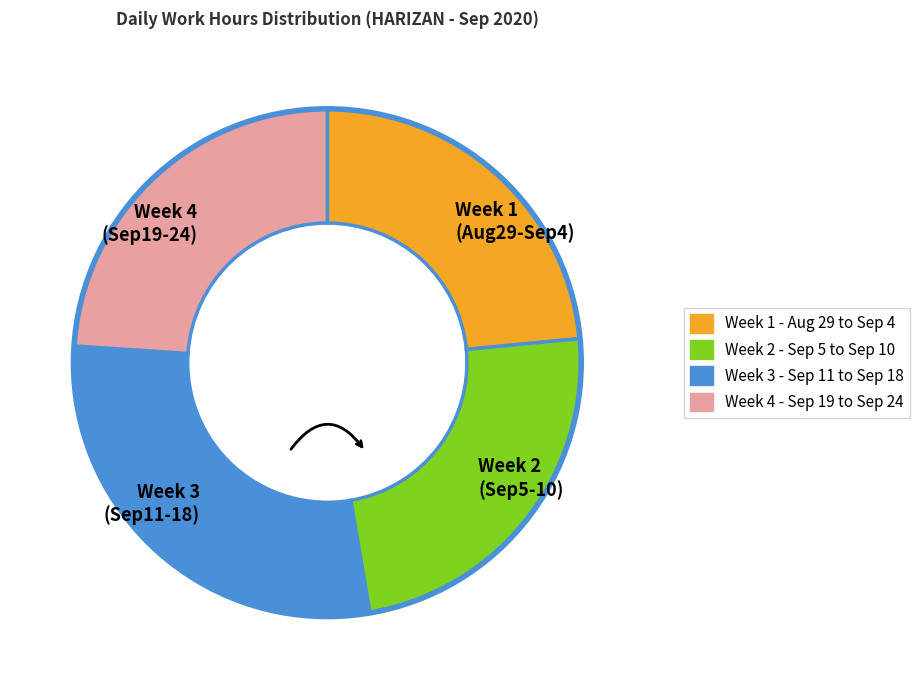

Do Week 4 (Sep19-24) and Week 3 (Sep11-18) together represent more than half of the pie?

Yes